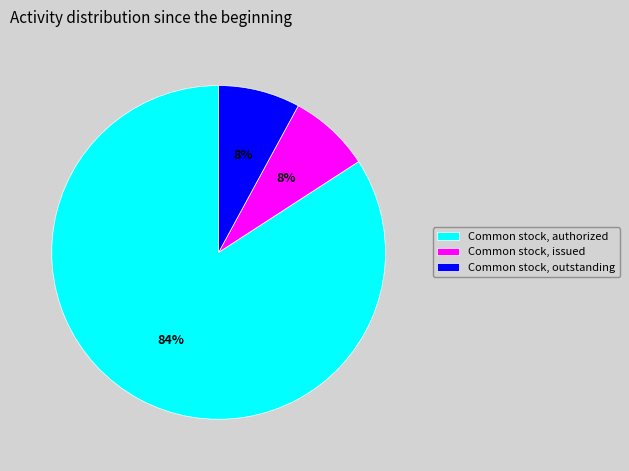

Combined, do Common stock, outstanding and Common stock, authorized account for over 50%?

Yes